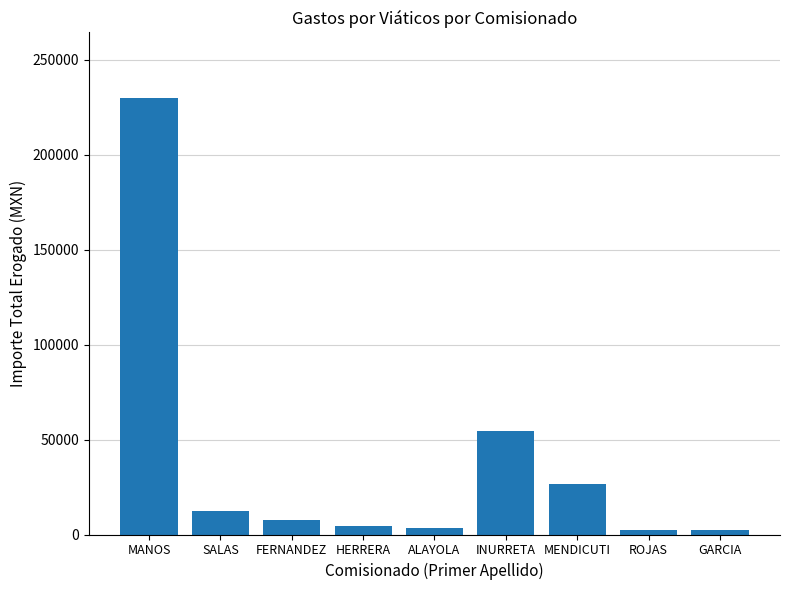

The value at MENDICUTI is 26473. True or false?

True